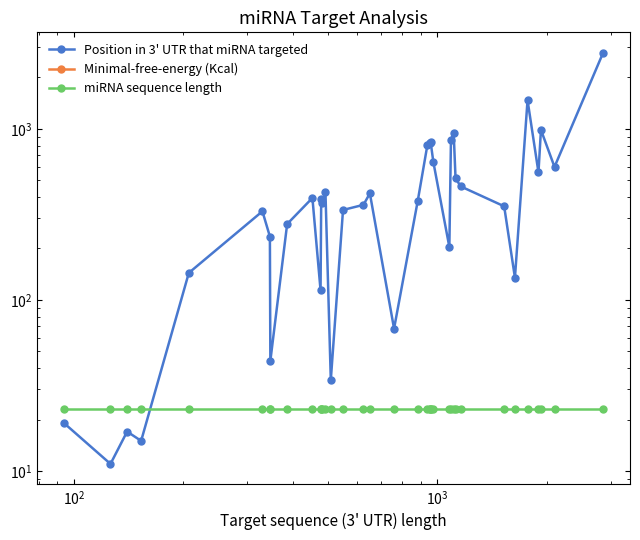

How many lines are shown in the chart?

3